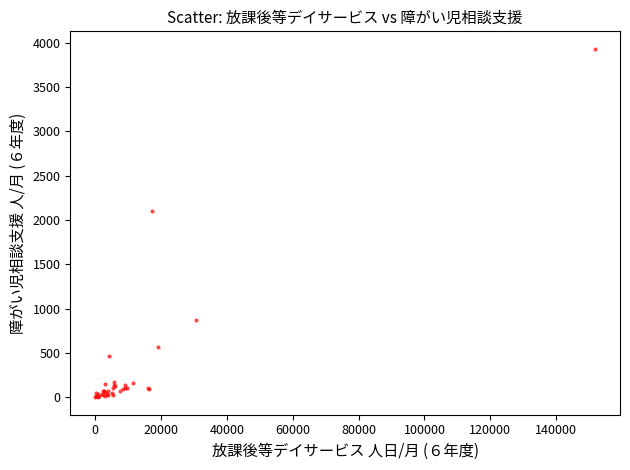

What Y value in the scatter plot is closest to 1967?

2103